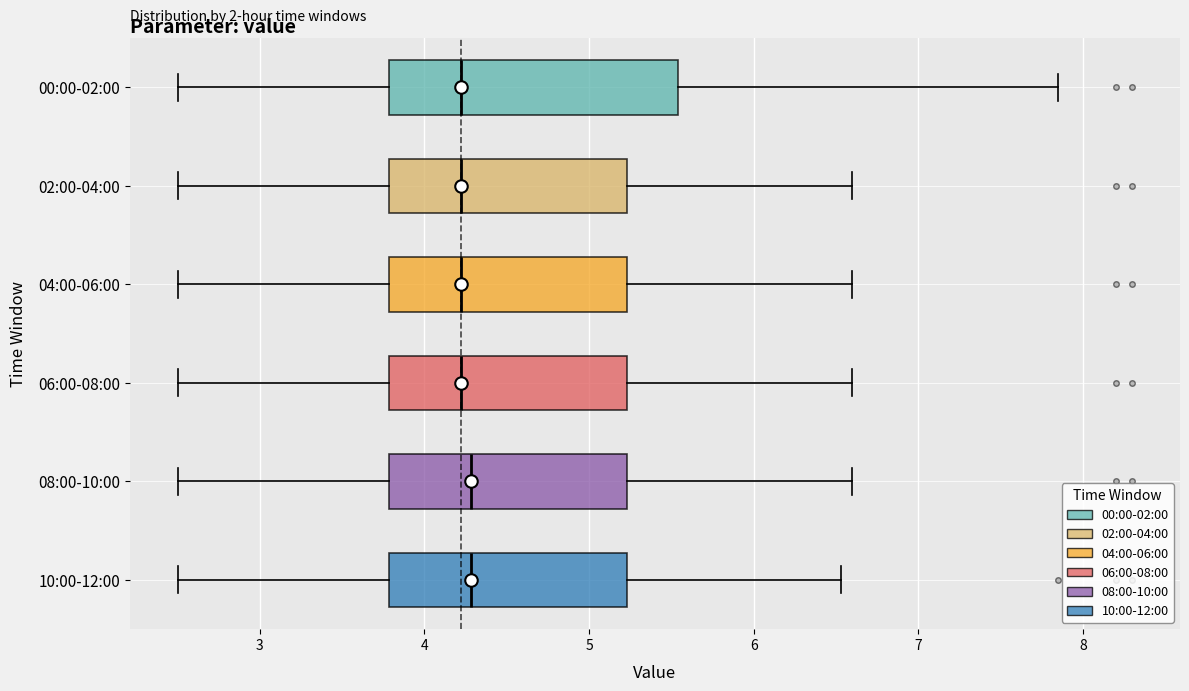

Comparing the boxes themselves (not the whiskers), which one is the widest?

00:00-02:00